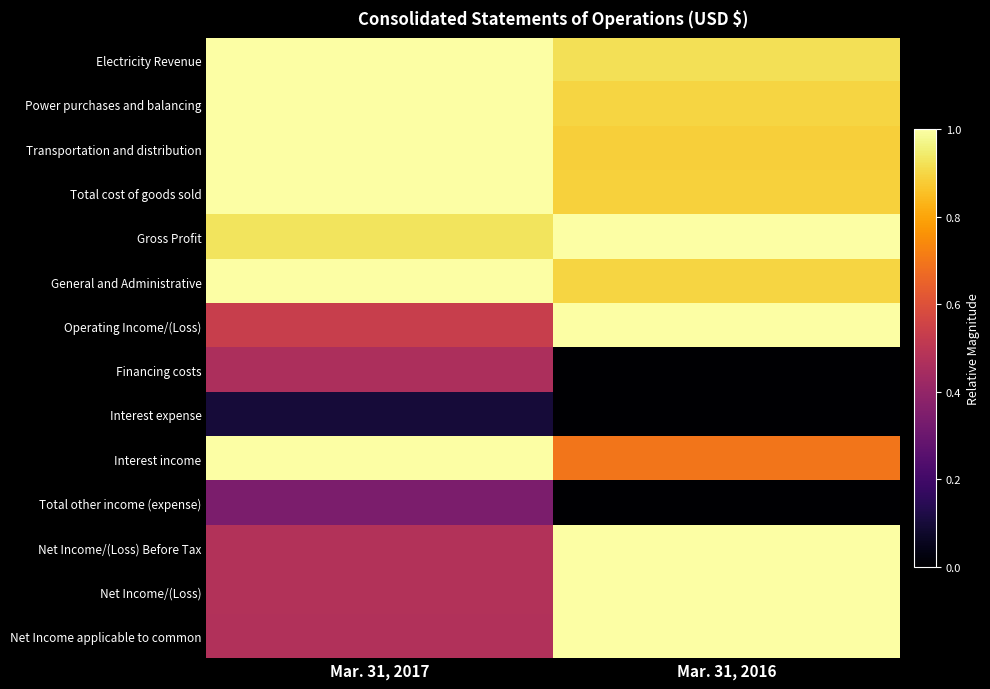

What is the spread (max minus min) of values at Mar. 31, 2017?

0.9